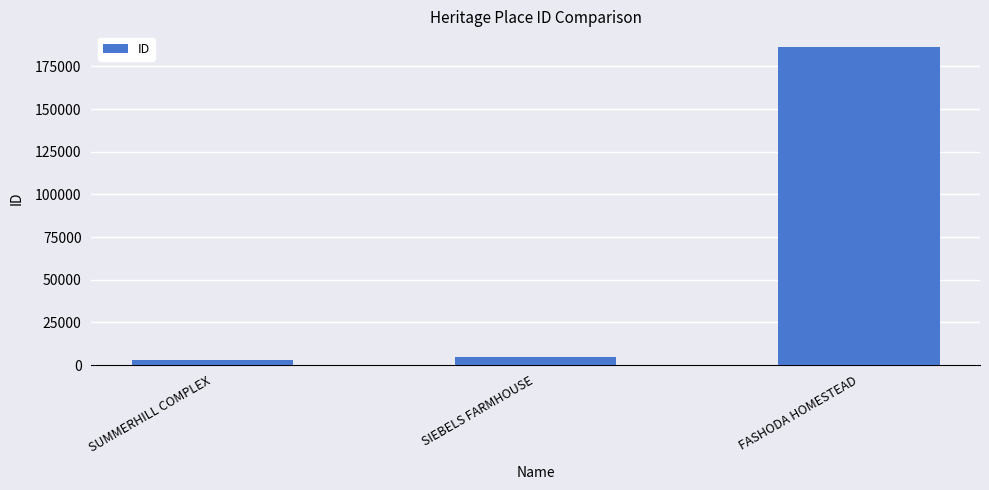

What is the greatest value displayed?

186243